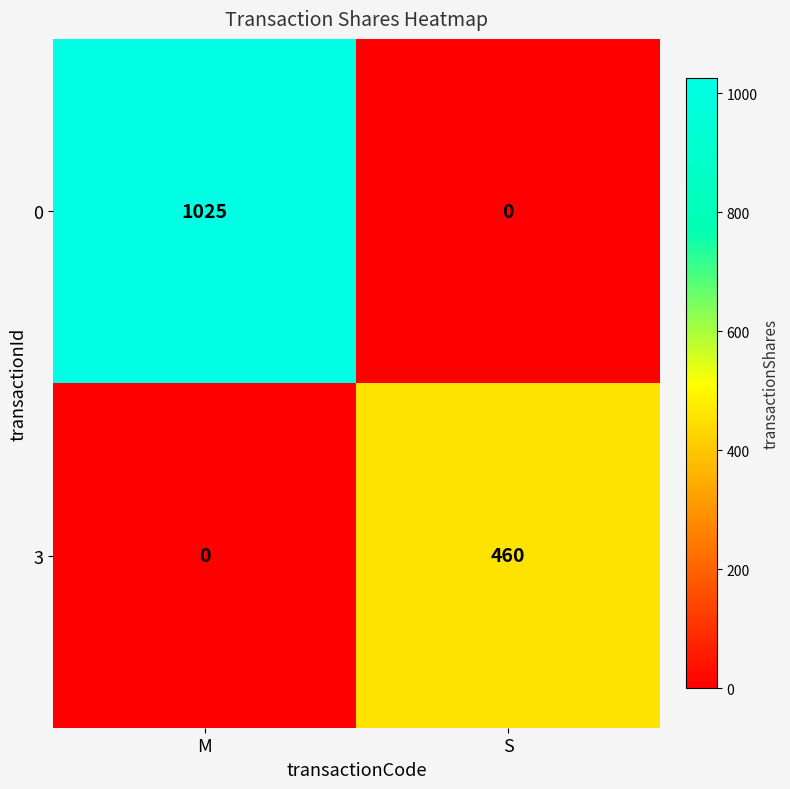

At M, list the series in order from largest to smallest.

0, 3